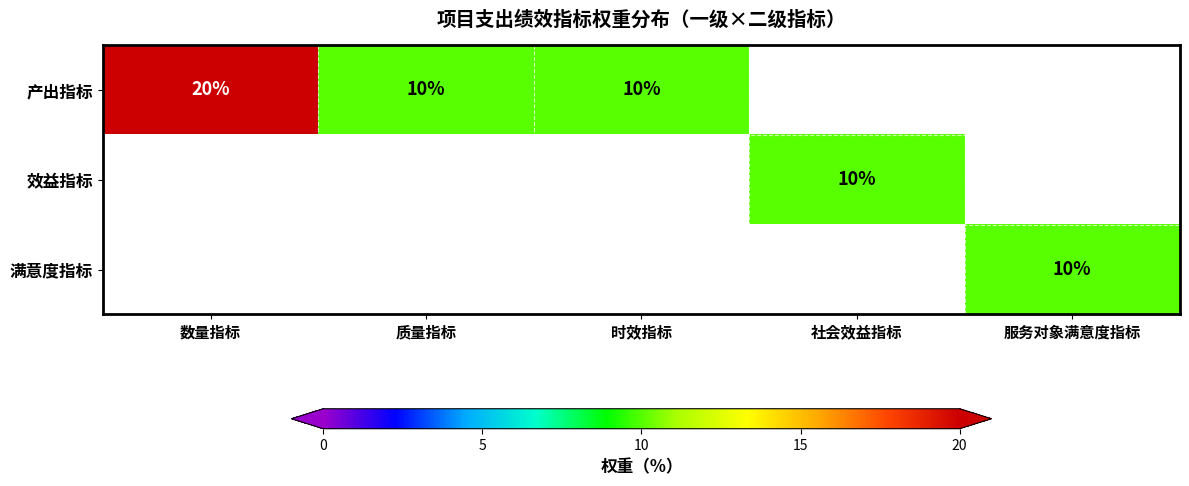

The value of 产出指标 at 数量指标 is 20. True or false?

True